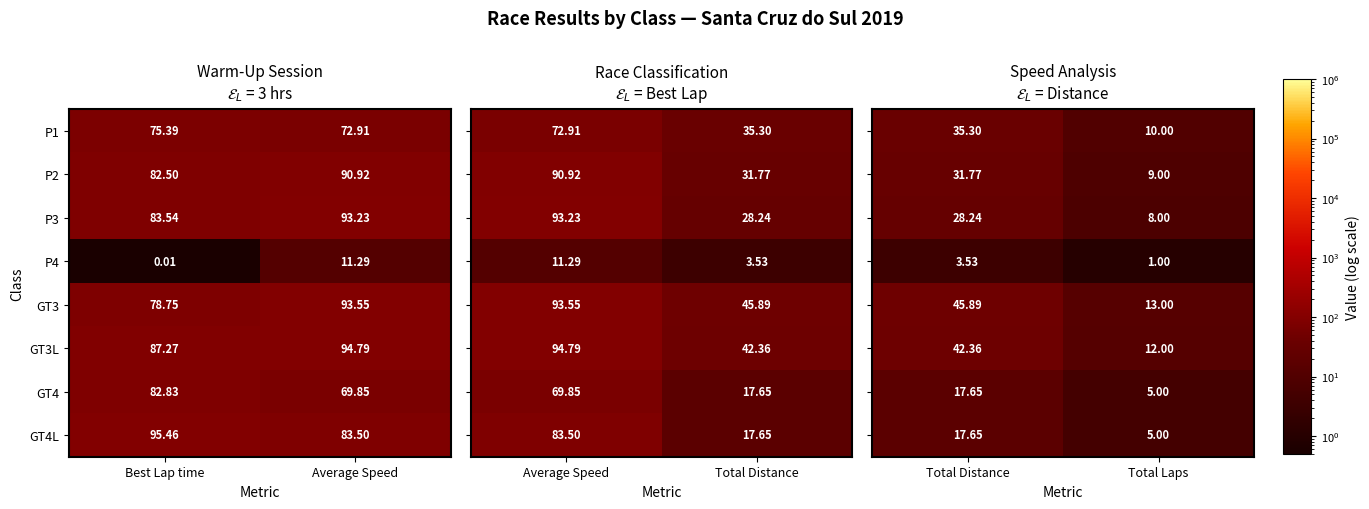

Rank the categories by GT3L value from lowest to highest.

Best Lap time, Average Speed